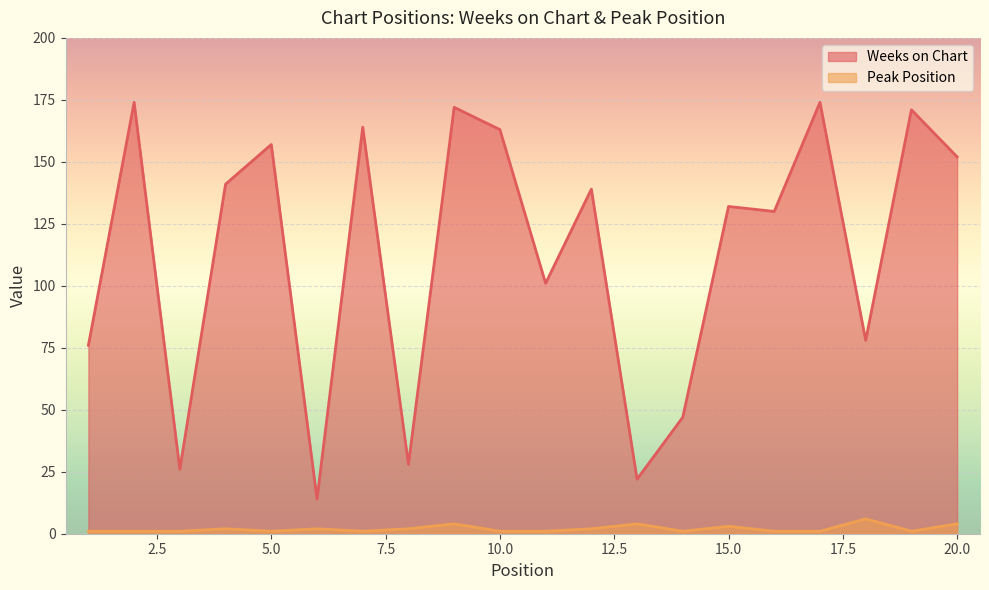

What is the maximum value shown in the chart?

174